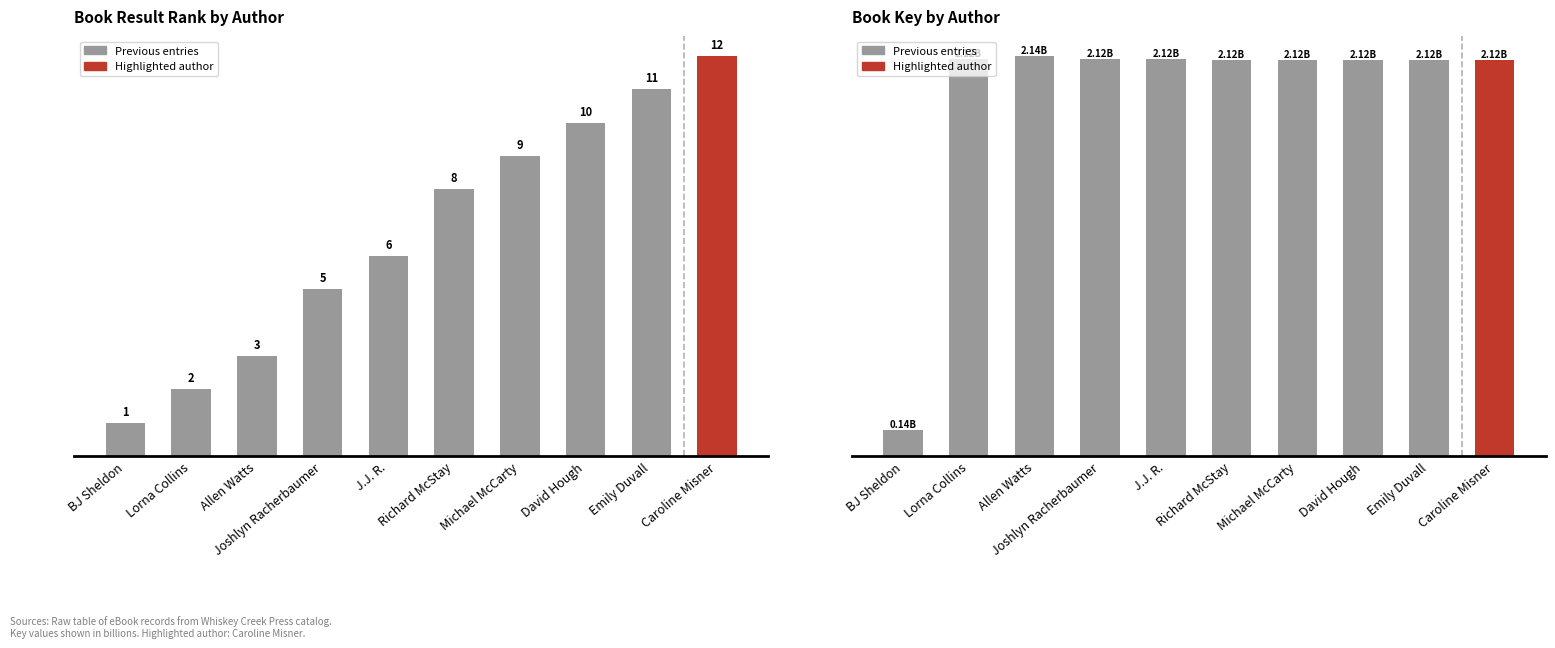

True or false: Result has a value of 5.0 at Joshlyn Racherbaumer.

True